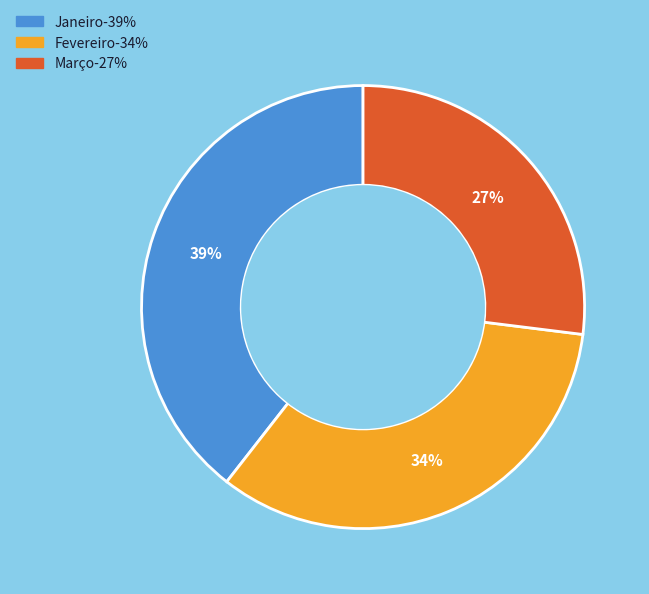

To the nearest percent, what is the difference between the largest and smallest slice percentages?

12%